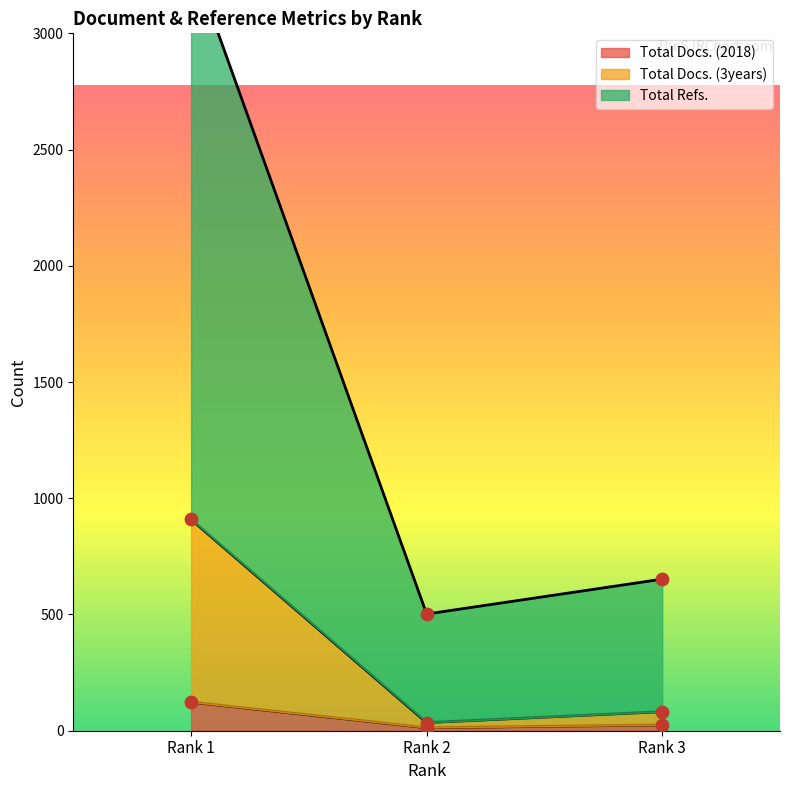

At how many categories does at least one series exceed 607?

2